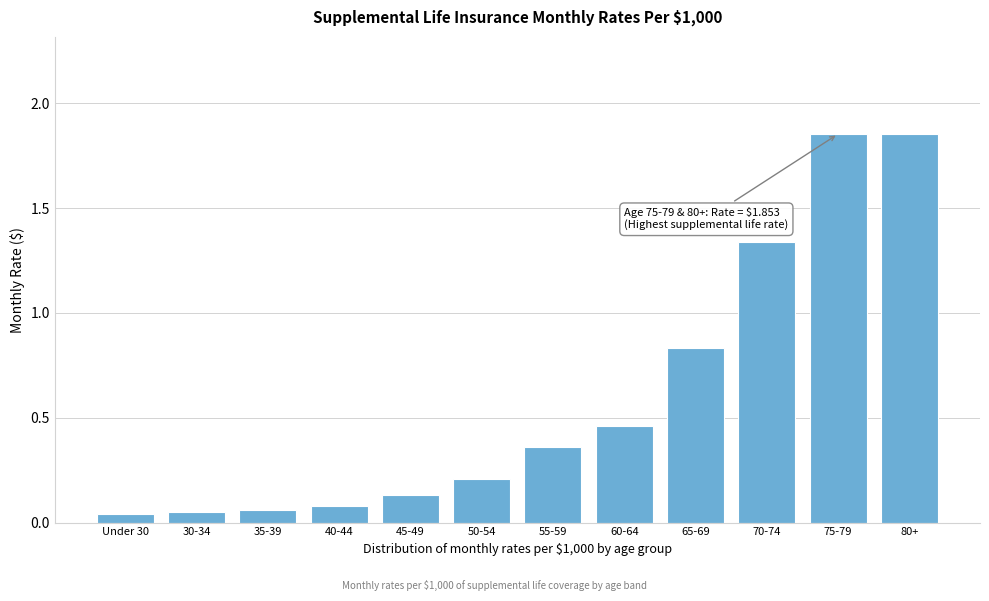

What is the label of the 9th bar from the right?

40-44